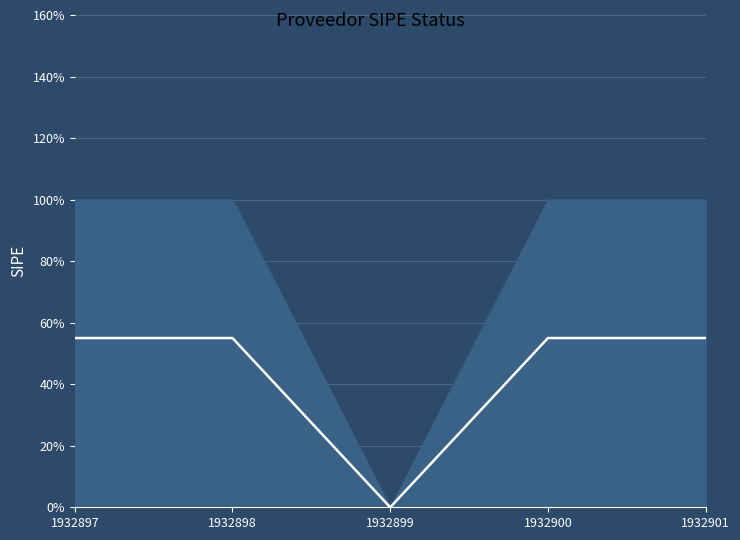

Which category has the lowest value across all series?

1932899